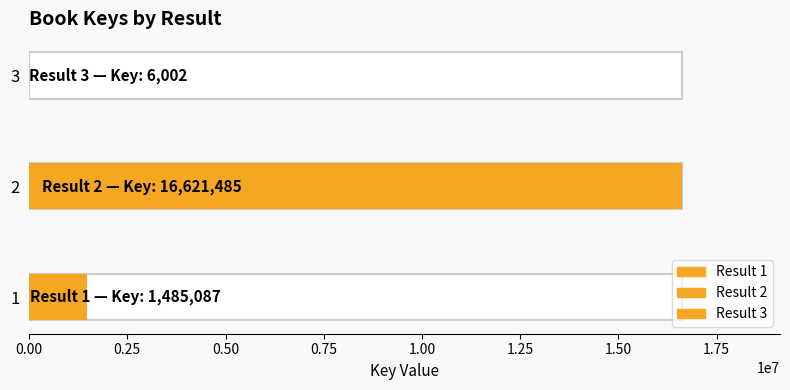

Rank the categories by value from highest to lowest.

2, 1, 3